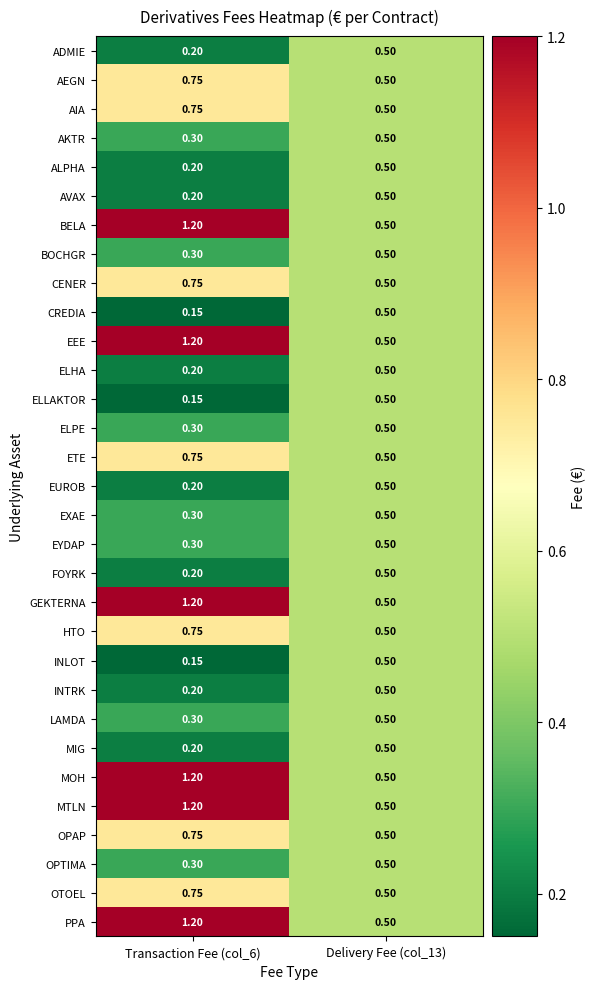

Count the number of data series in this chart.

31